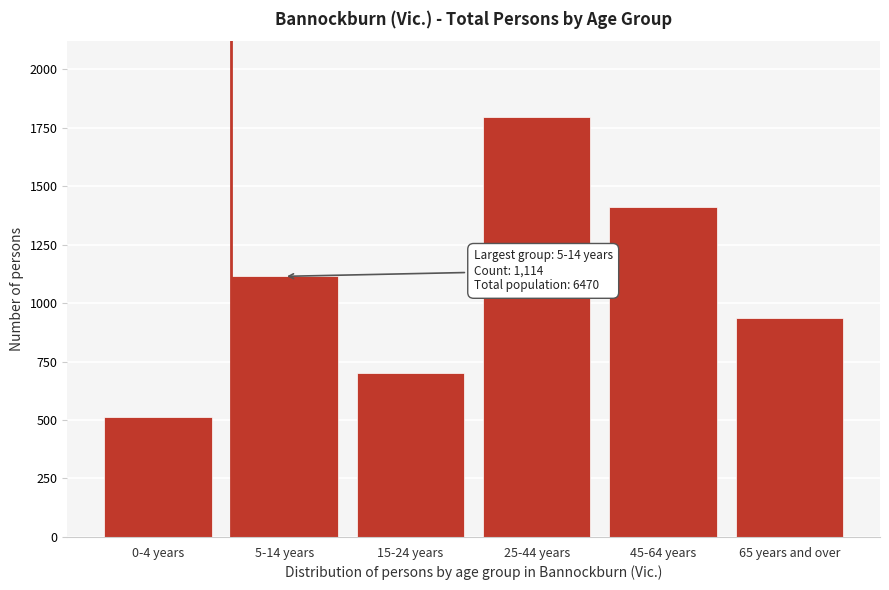

Reading right to left, transcribe all the data shown in this chart.

65 years and over=935	45-64 years=1409	25-44 years=1796	15-24 years=702	5-14 years=1114	0-4 years=511